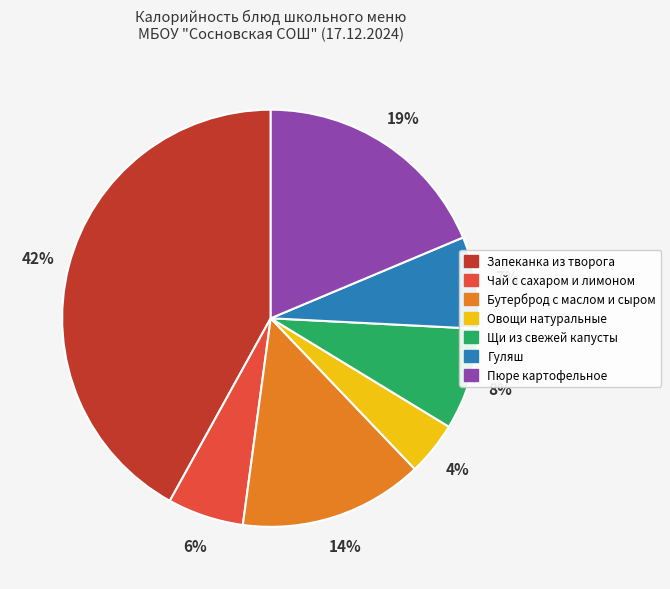

How many slices are in this pie chart?

7